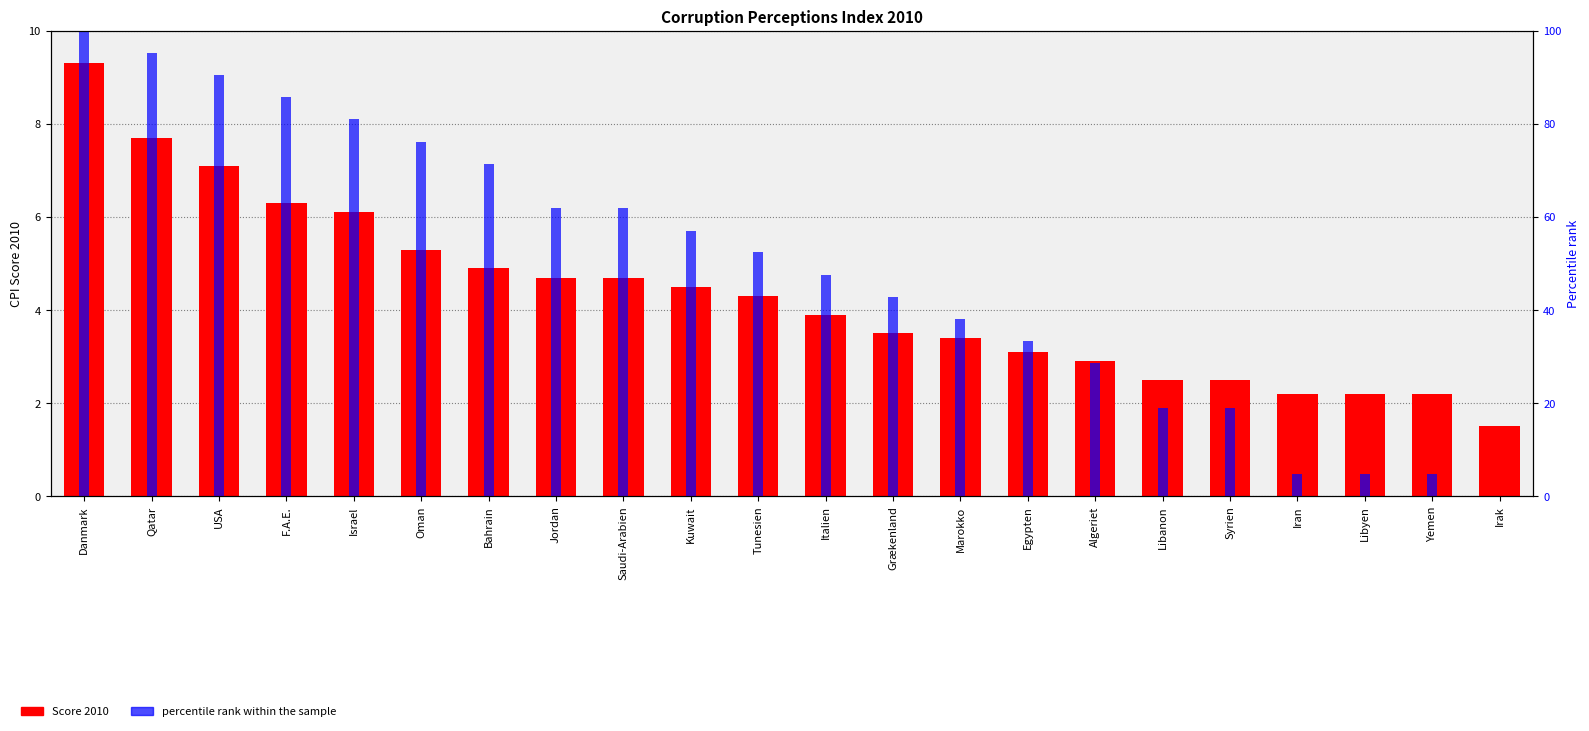

List the series in order of their overall mean, highest first.

percentile rank within the sample, Score 2010